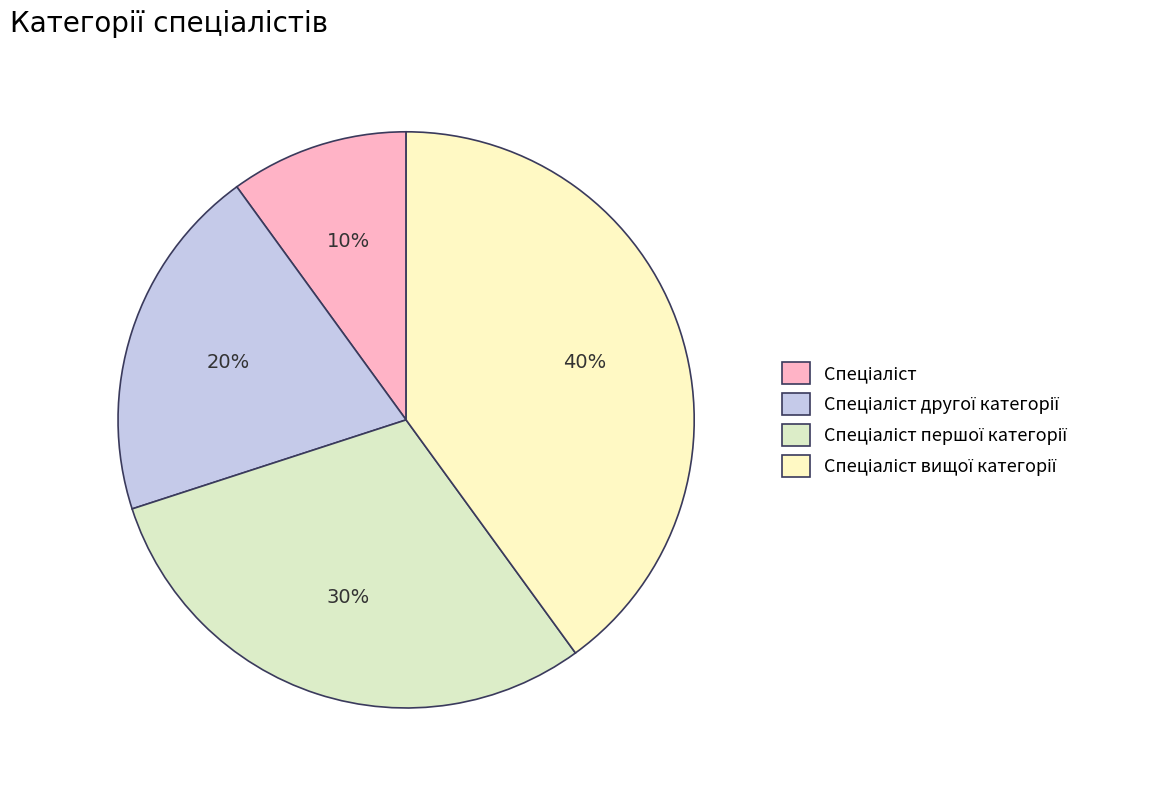

Between Спеціаліст вищої категорії and Спеціаліст, which is larger?

Спеціаліст вищої категорії